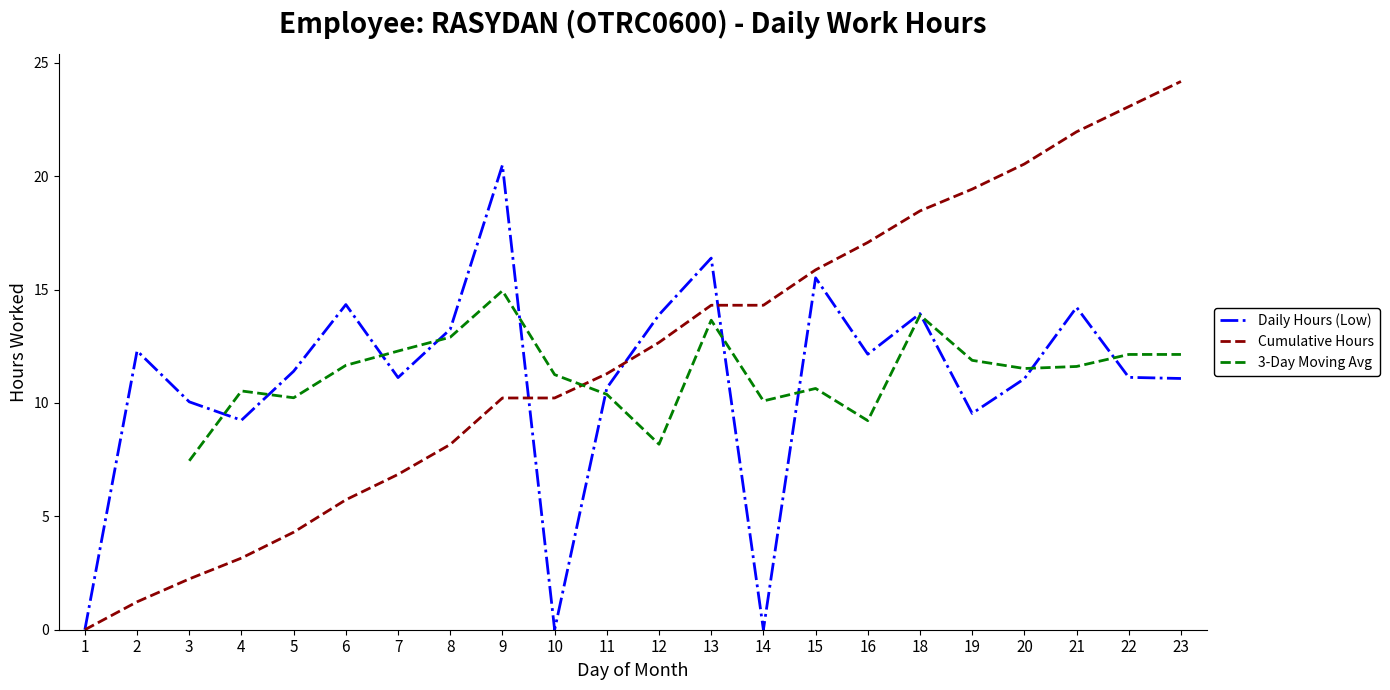

Where is the first local maximum?

2